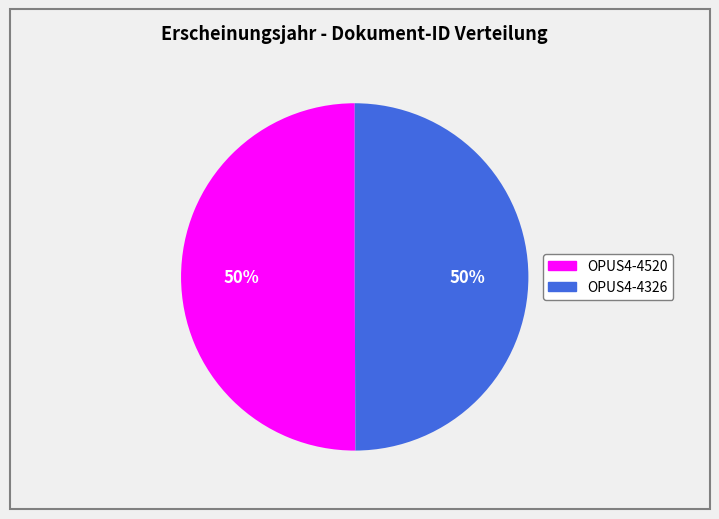

To the nearest percent, what percentage of the pie is OPUS4-4520?

50%